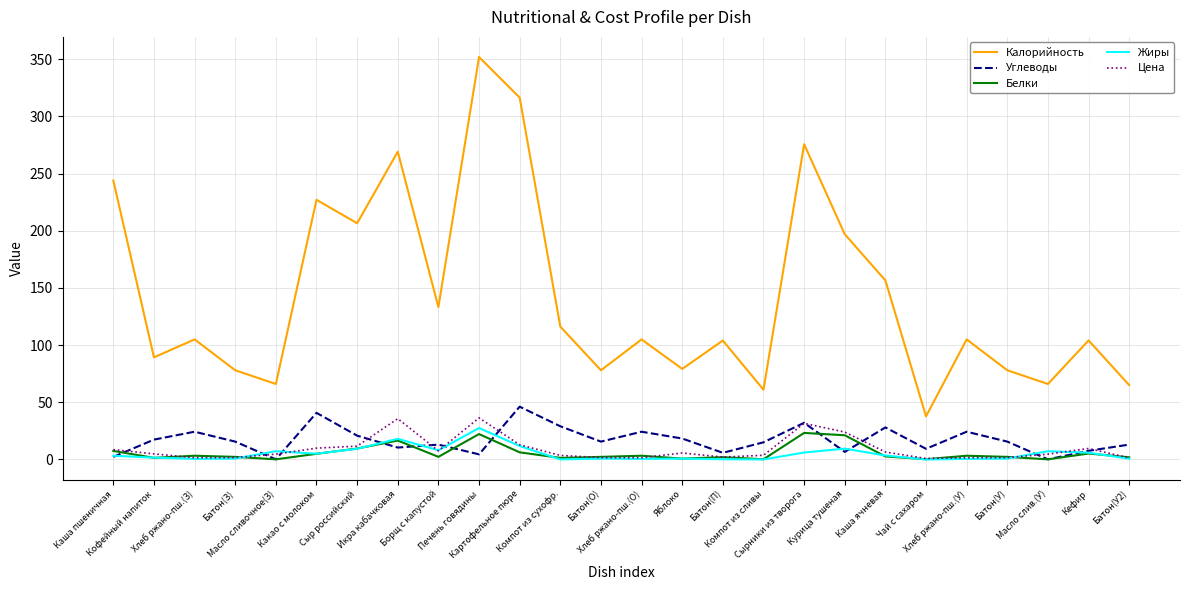

Where is the first local maximum for Калорийность?

Хлеб ржано-пш.(З)